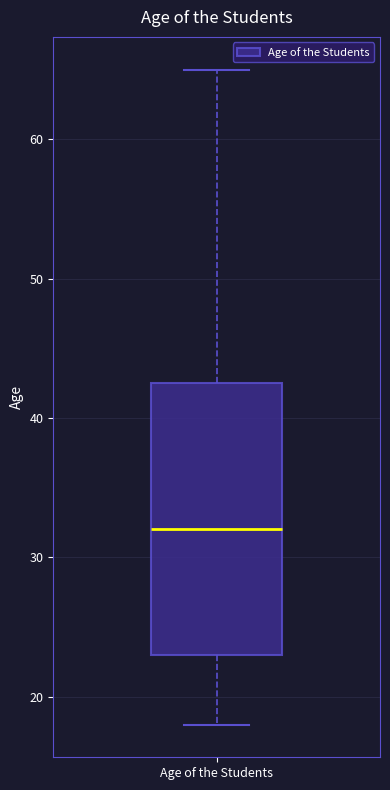

Where is the upper edge of the box for Age of the Students on the y-axis? The values are not printed on the chart, so give them approximately, as read against the axis.

43